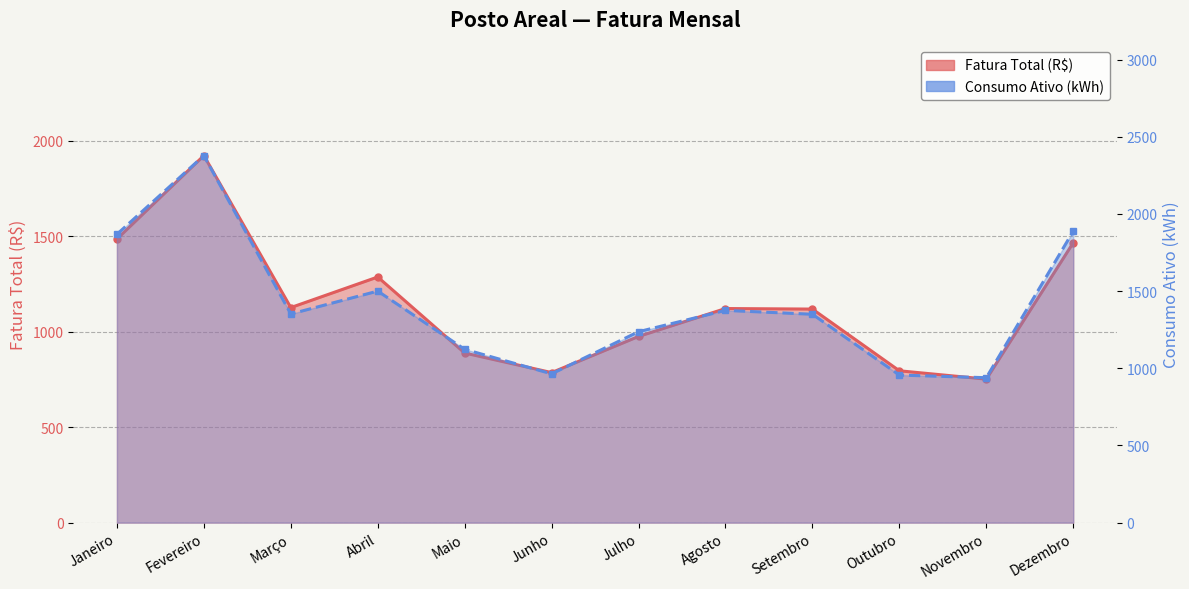

Which series has the largest total across all categories?

Consumo Ativo (kWh)